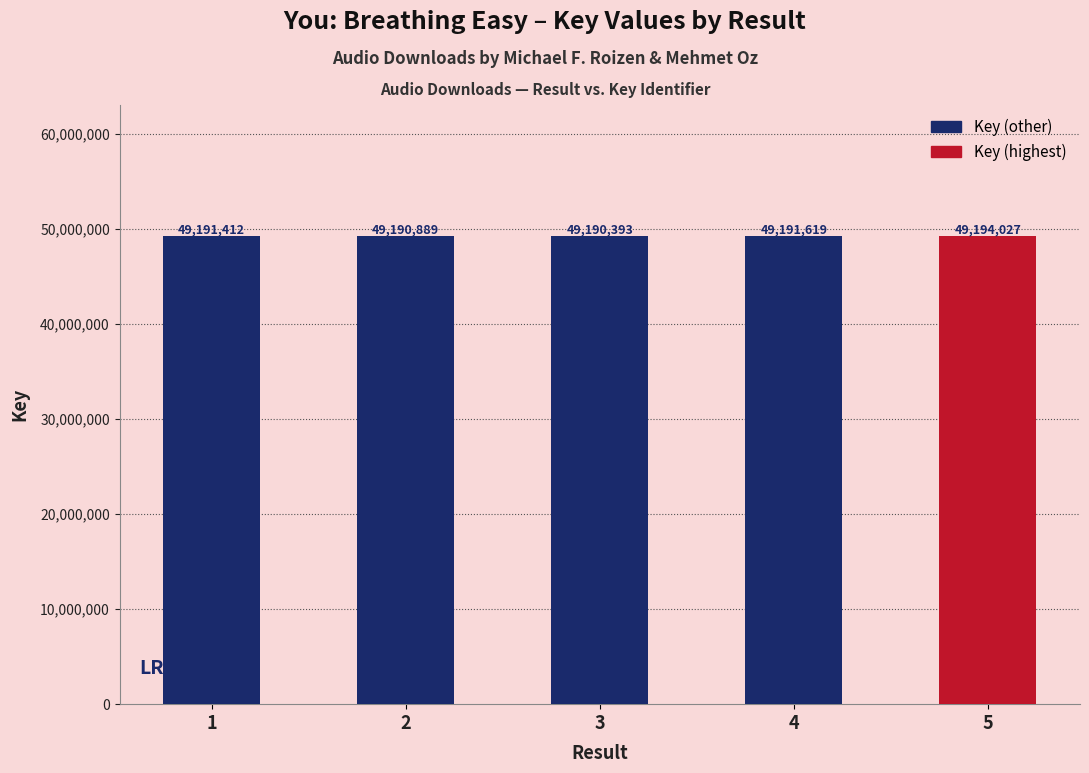

What is the difference between the maximum and second lowest values?

3138